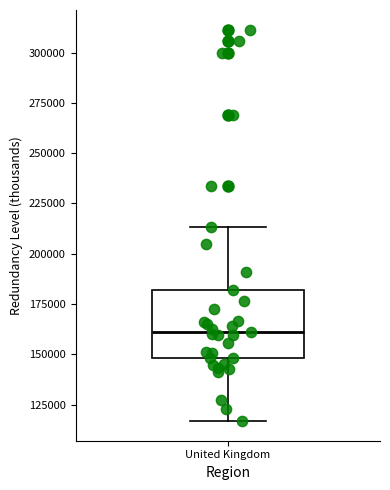

Transcribe this box plot: give where the median line is, the range the box spans, and where the two whiskers end, as read against the y-axis. The values are not printed on the chart, so give them approximately, as read against the axis.

median 160000, box 150000 to 180000, whiskers 115000 to 215000